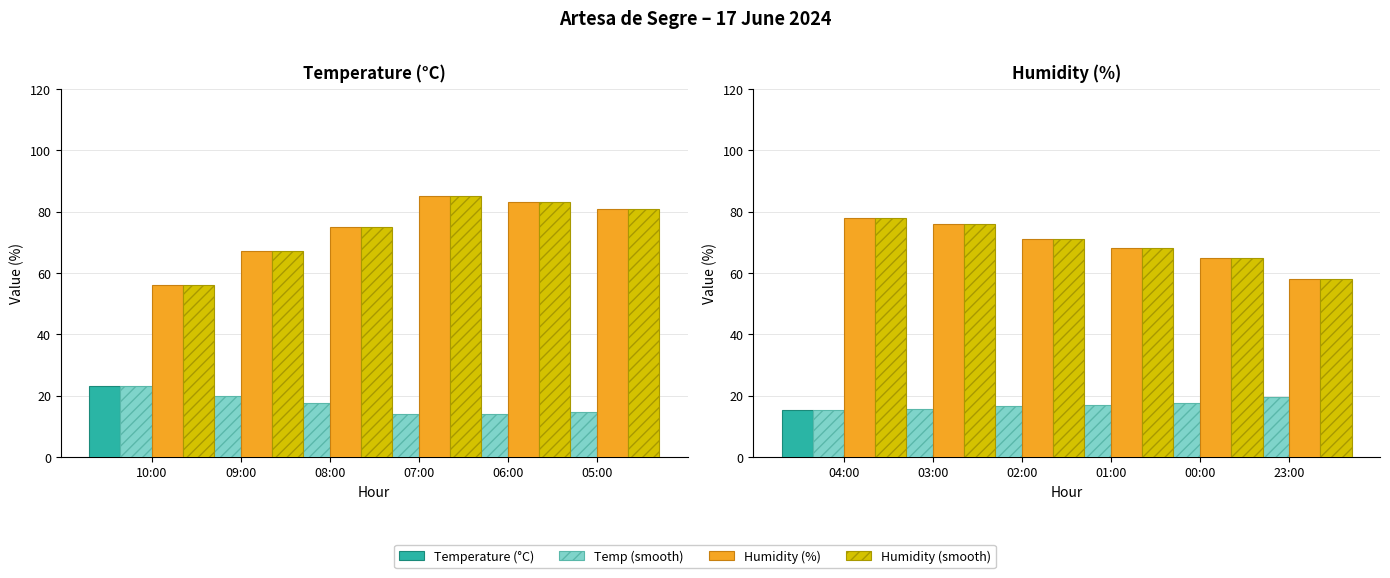

What is the label of the 1st bar from the left?

10:00